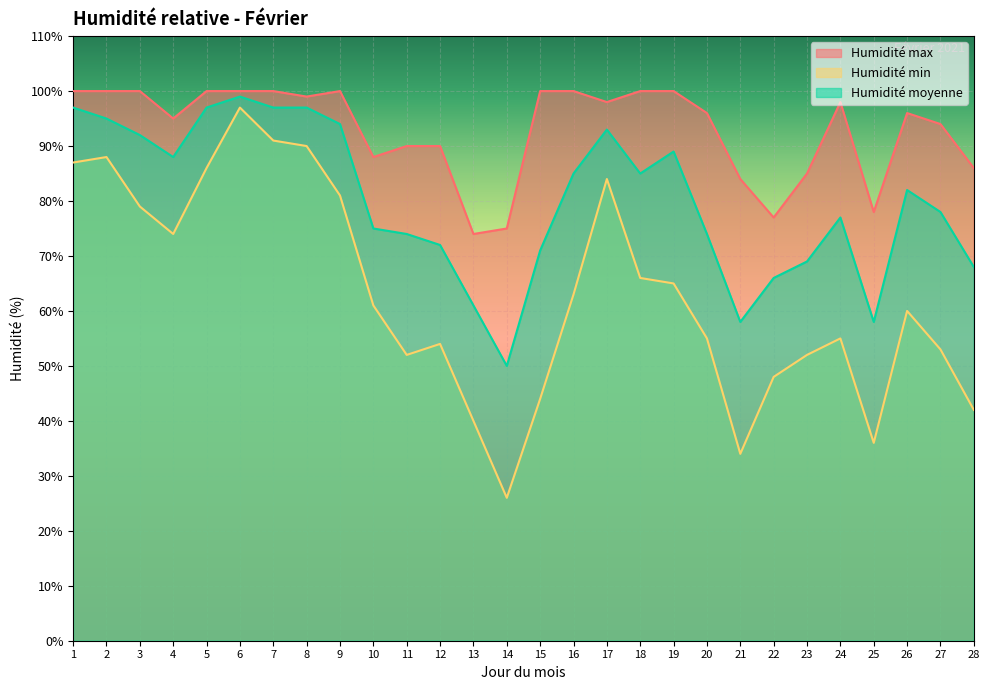

The Humidité moyenne series shows 97 at 8. True or false?

True